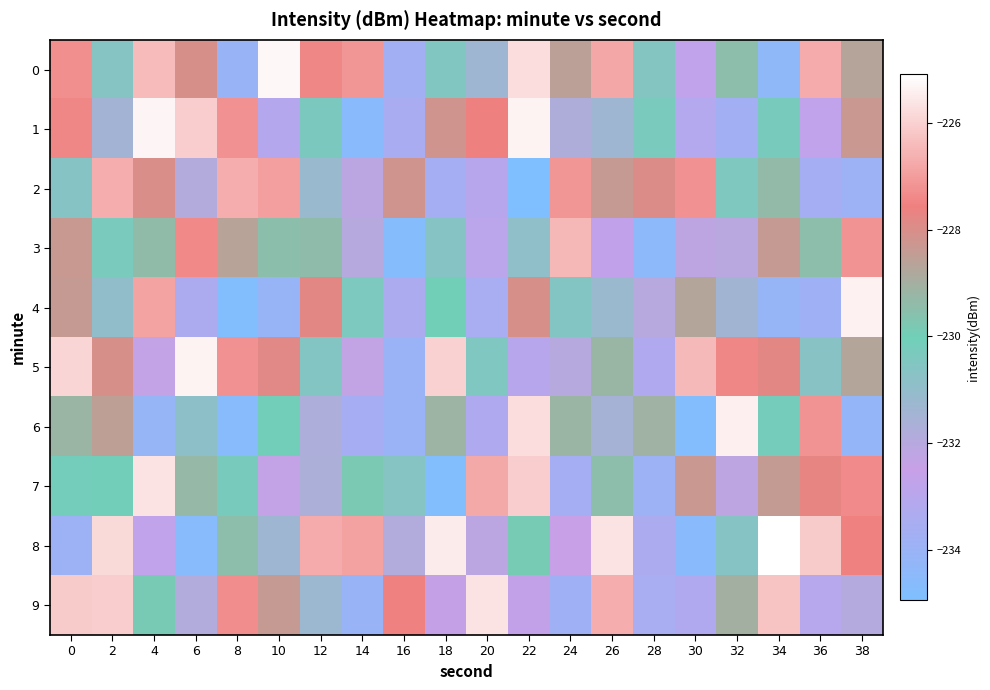

What is the maximum value shown in the chart?

-225.1